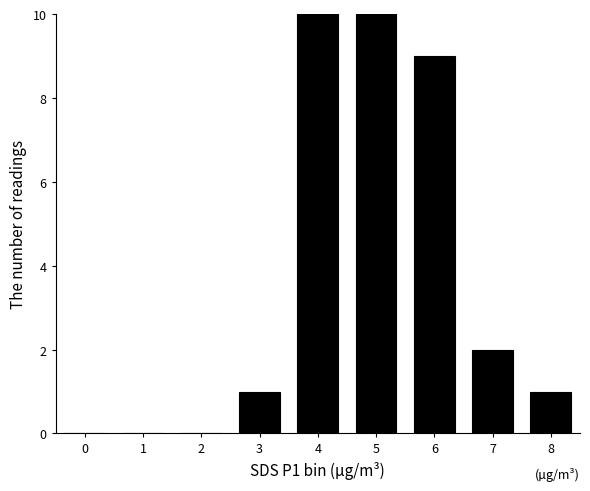

Rank the categories by value from highest to lowest.

4, 5, 6, 7, 3, 8, 0, 1, 2